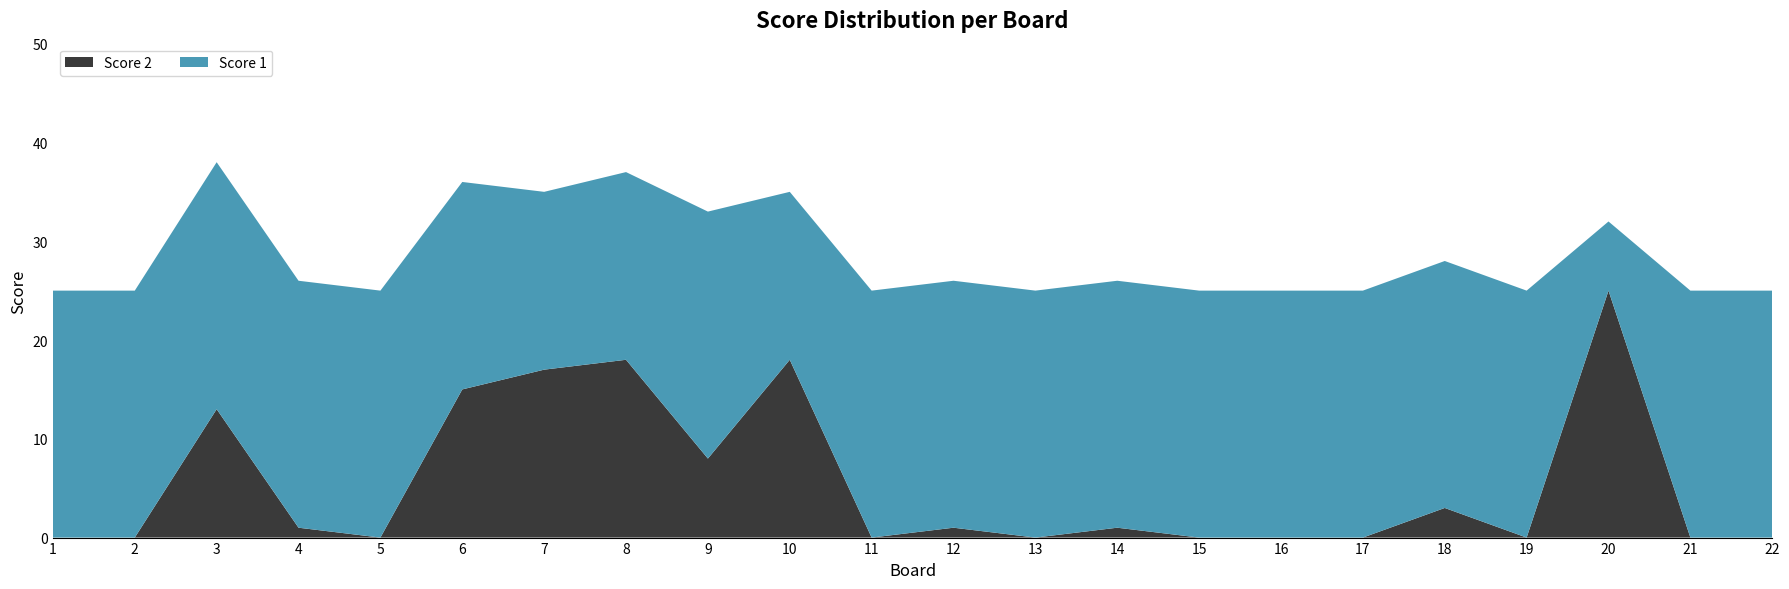

Reading left to right, list all the values displayed in this chart.

Score 2: 1=0	2=0	3=13	4=1	5=0	6=15	7=17	8=18	9=8	10=18	11=0	12=1	13=0	14=1	15=0	16=0	17=0	18=3	19=0	20=25	21=0	22=0
Score 1: 1=25	2=25	3=25	4=25	5=25	6=21	7=18	8=19	9=25	10=17	11=25	12=25	13=25	14=25	15=25	16=25	17=25	18=25	19=25	20=7	21=25	22=25